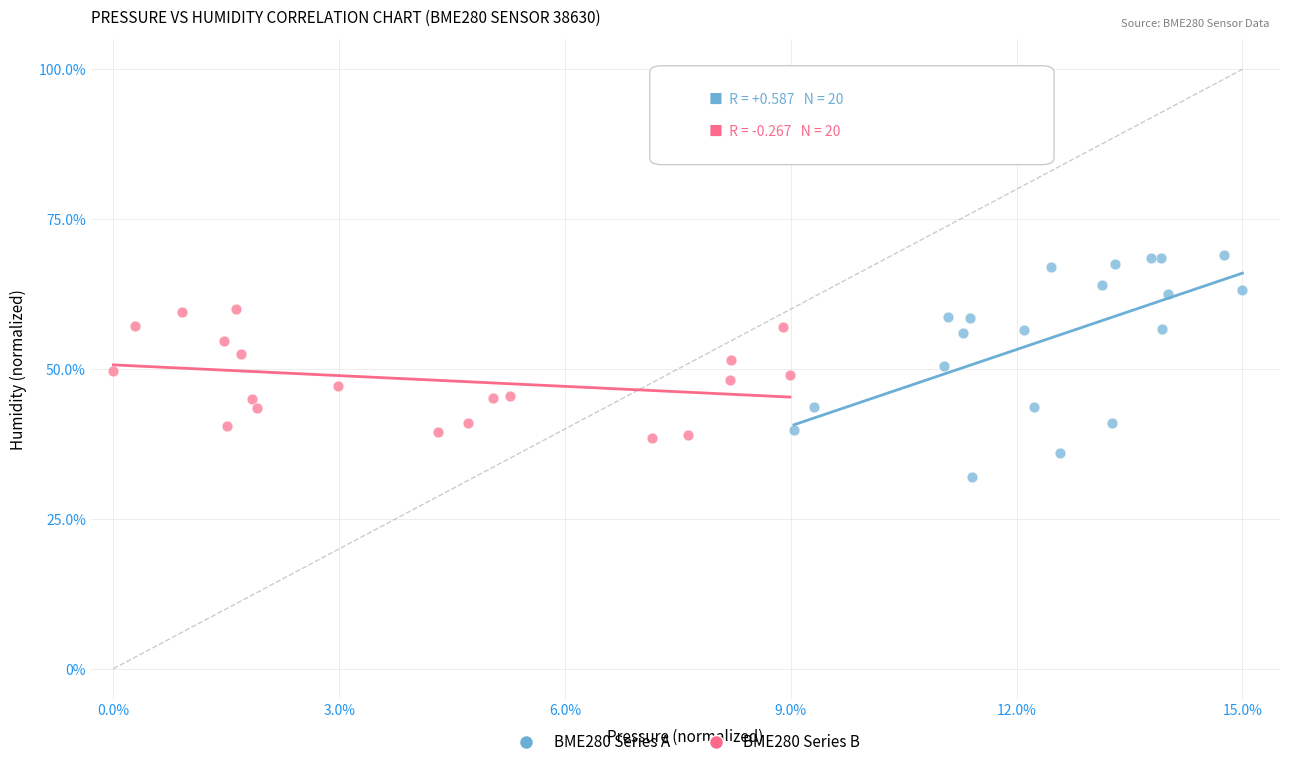

Which series has the widest spread of Y values?

BME280 Series A